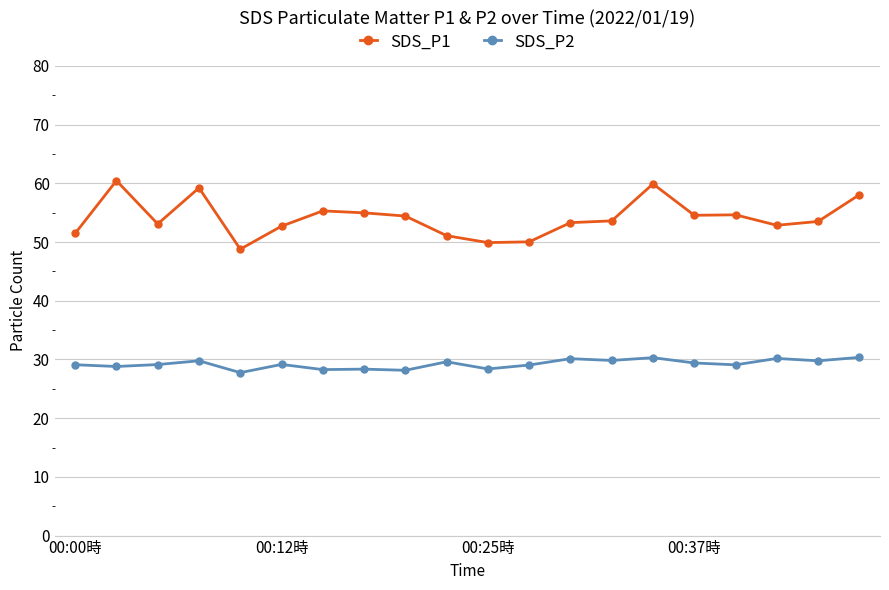

What is the highest value of the SDS_P1 series?

60.5